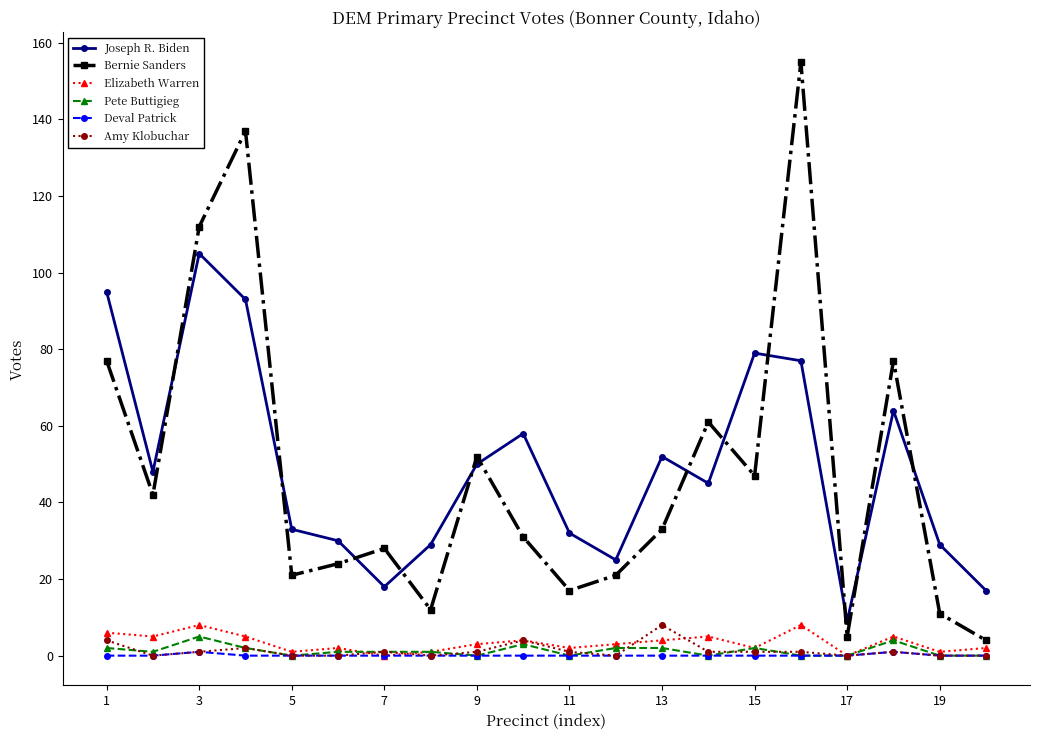

True or false: Joseph R. Biden has more than 0 interior local peaks.

True